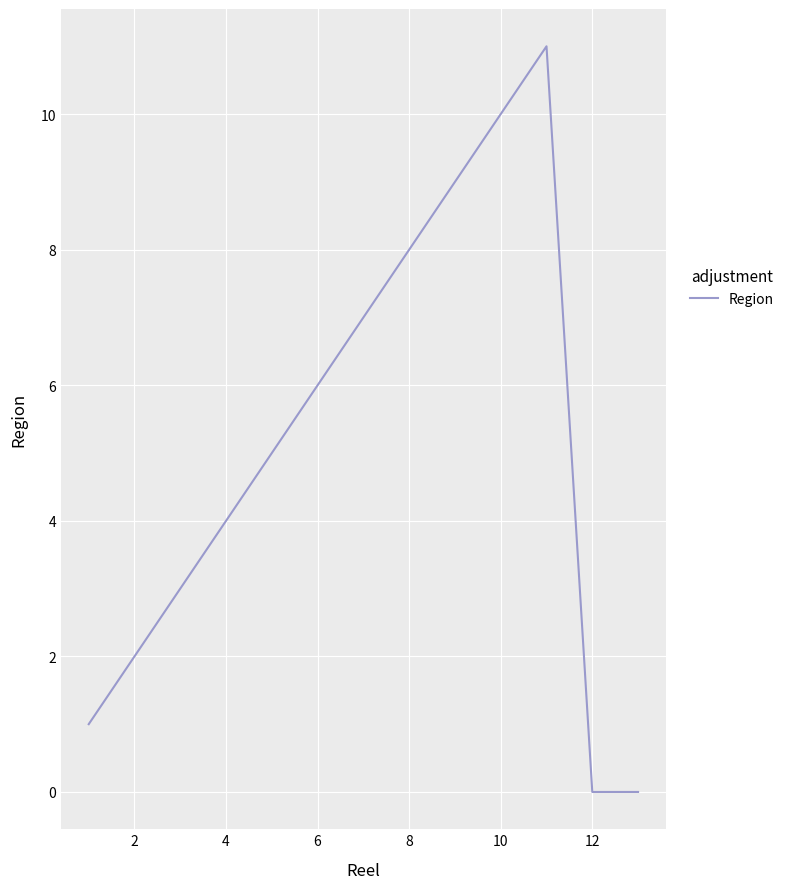

Is this an area chart (filled region under the line)?

No